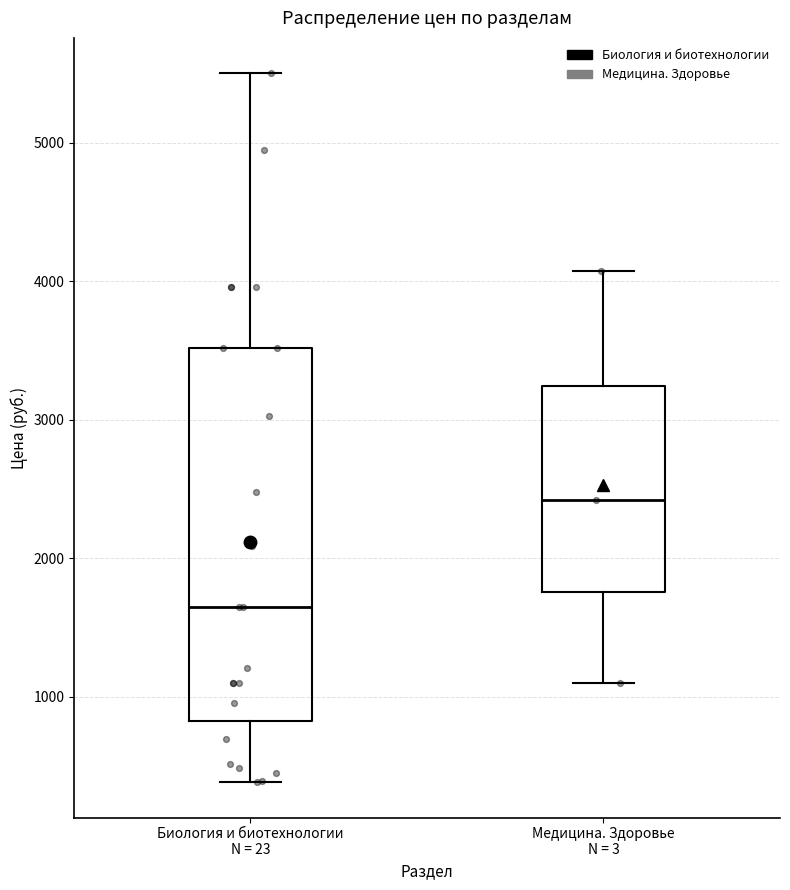

Which box is the tallest, from its lower edge to its upper edge?

Биология и биотехнологии N = 23